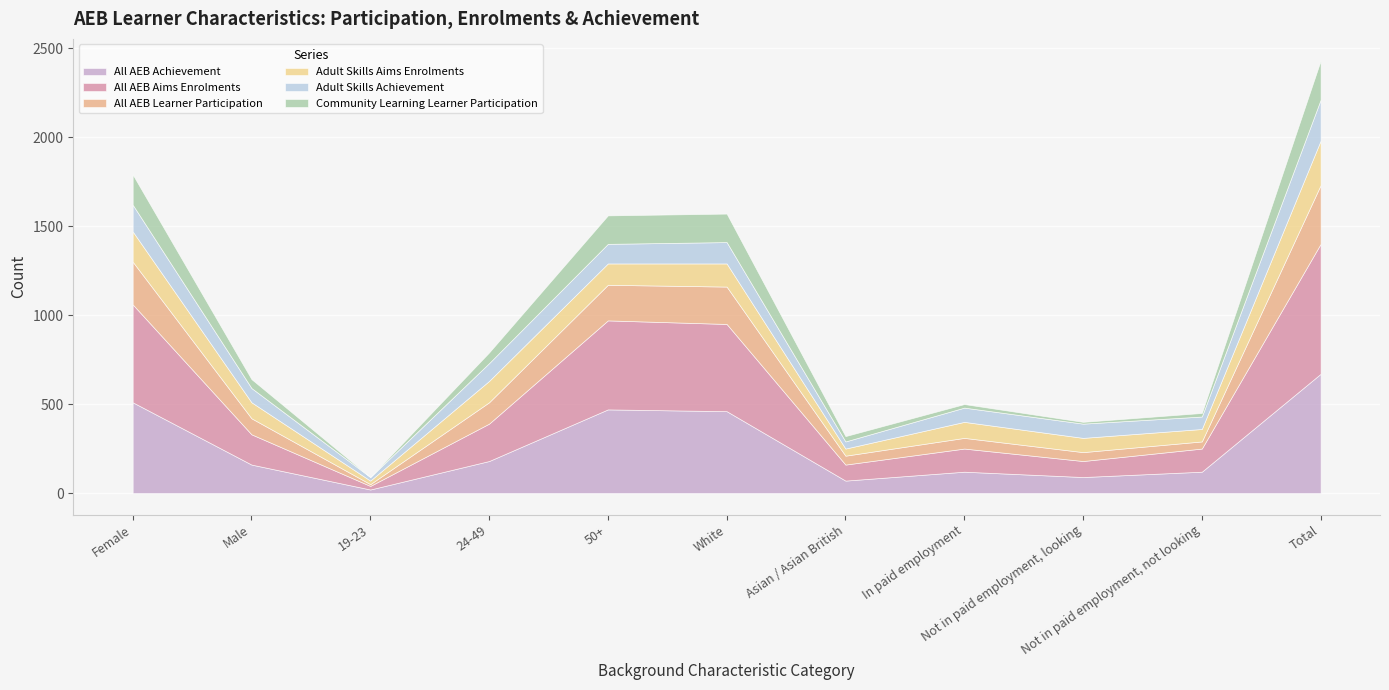

What is the difference between the Community Learning Learner Participation values at In paid employment and 24-49?

40